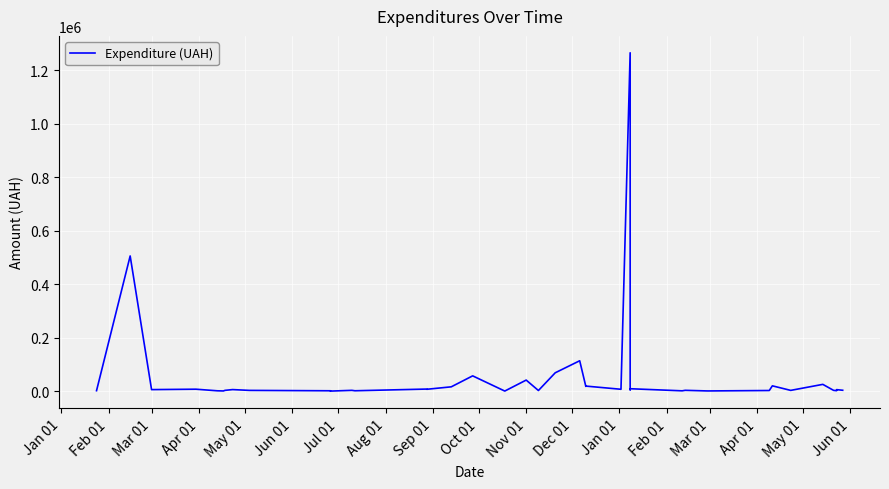

How many values exceed 4968?

19